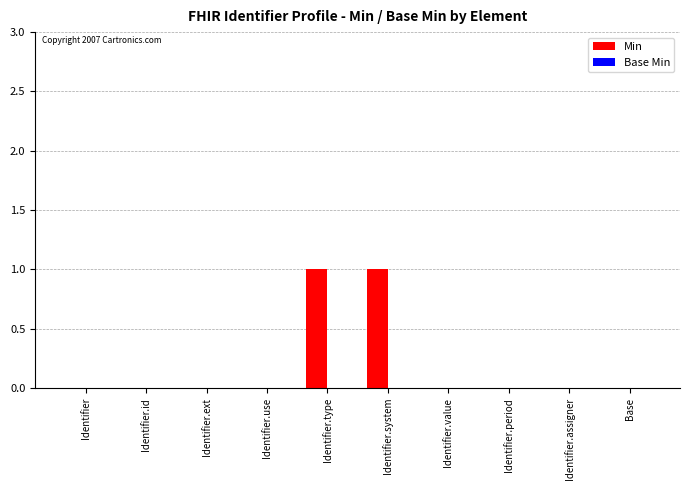

True or false: the data shows 0 at Identifier.period.

True